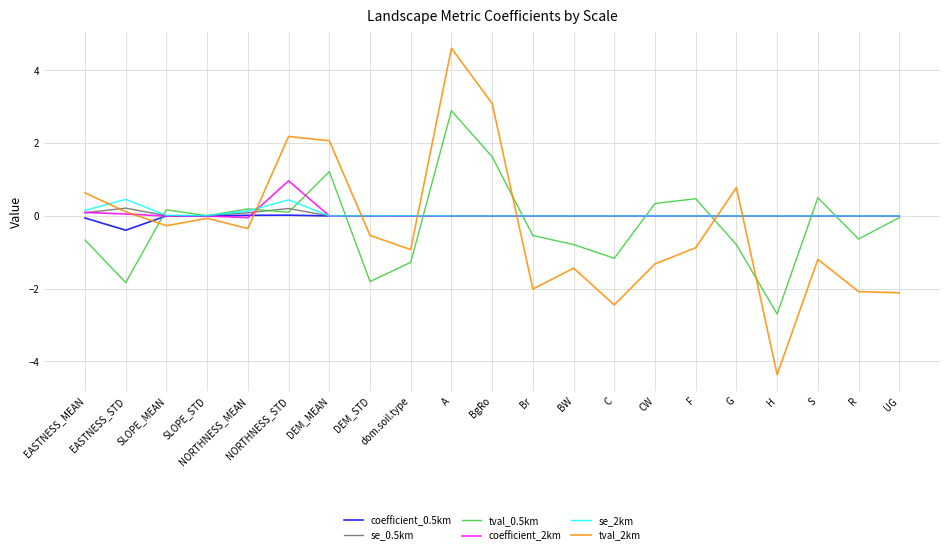

What is the total value across all series at UG?

-2.2